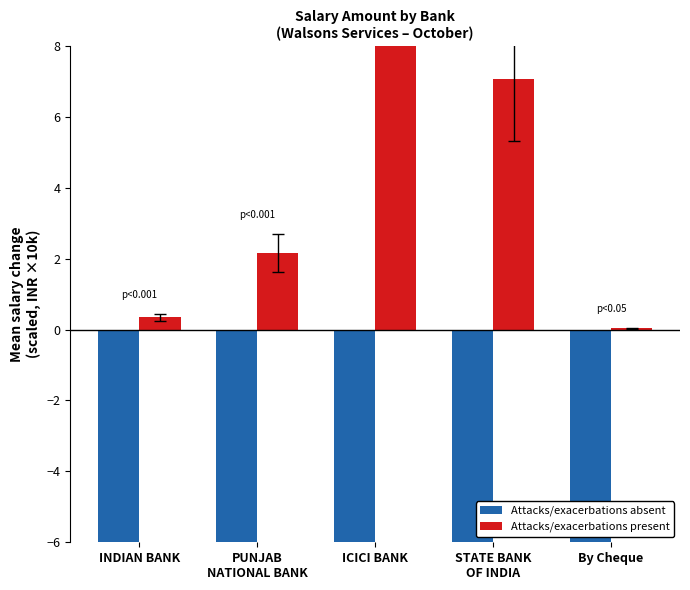

At which category is the sum across all series the highest?

By Cheque